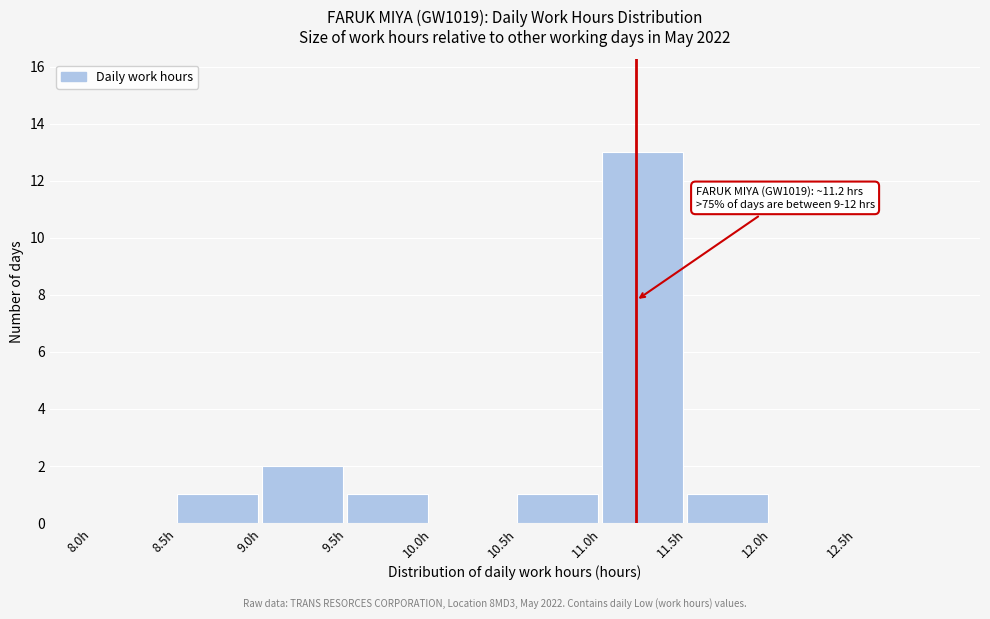

Which range on the x-axis has the tallest bar?

11.0 to 11.5